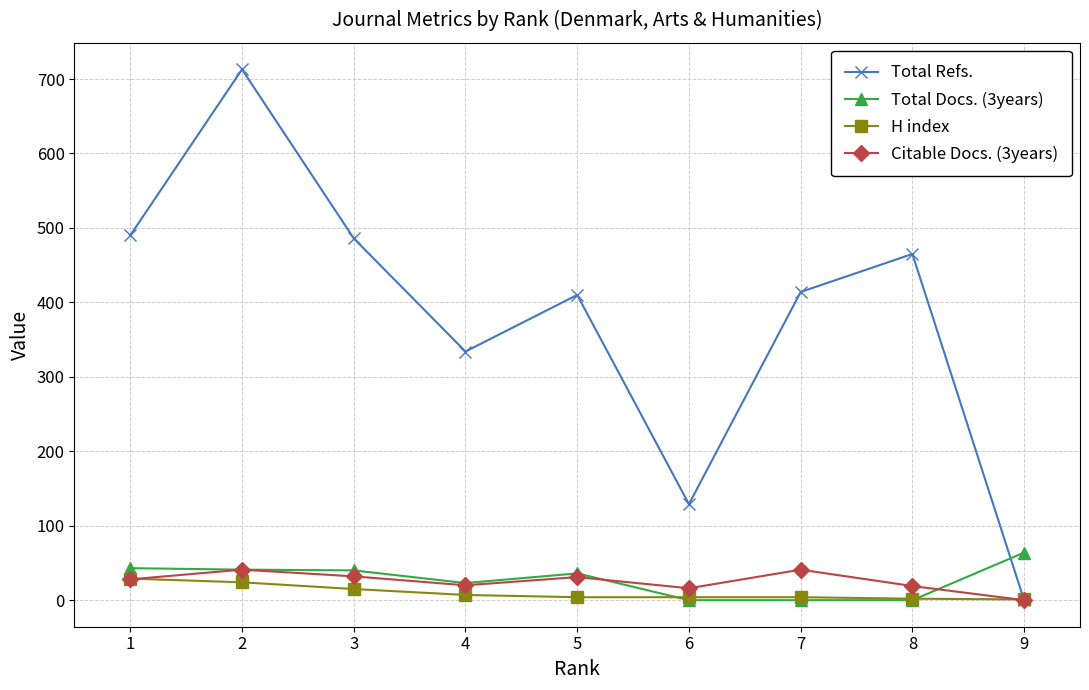

The value of Total Refs. at 1 is 490. True or false?

True